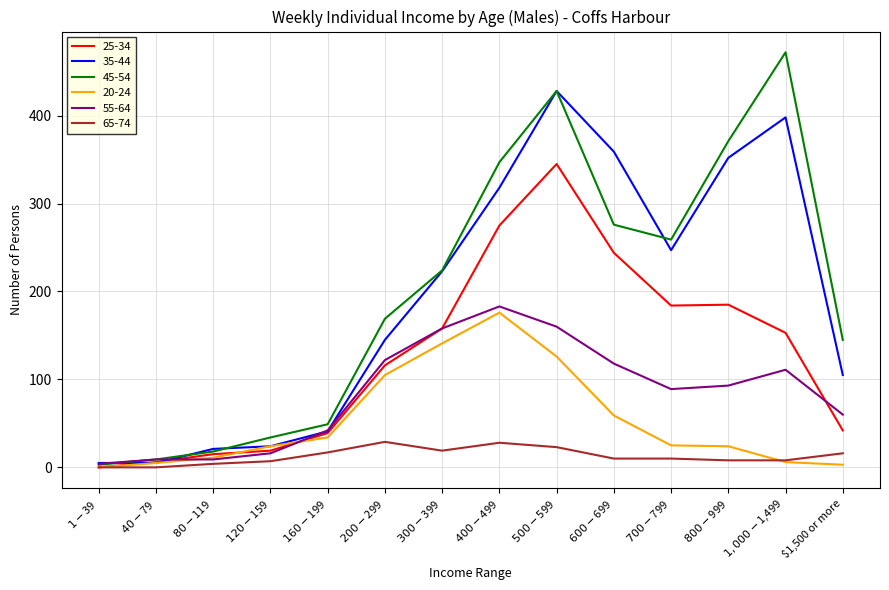

Which series has the widest spread of values?

45-54